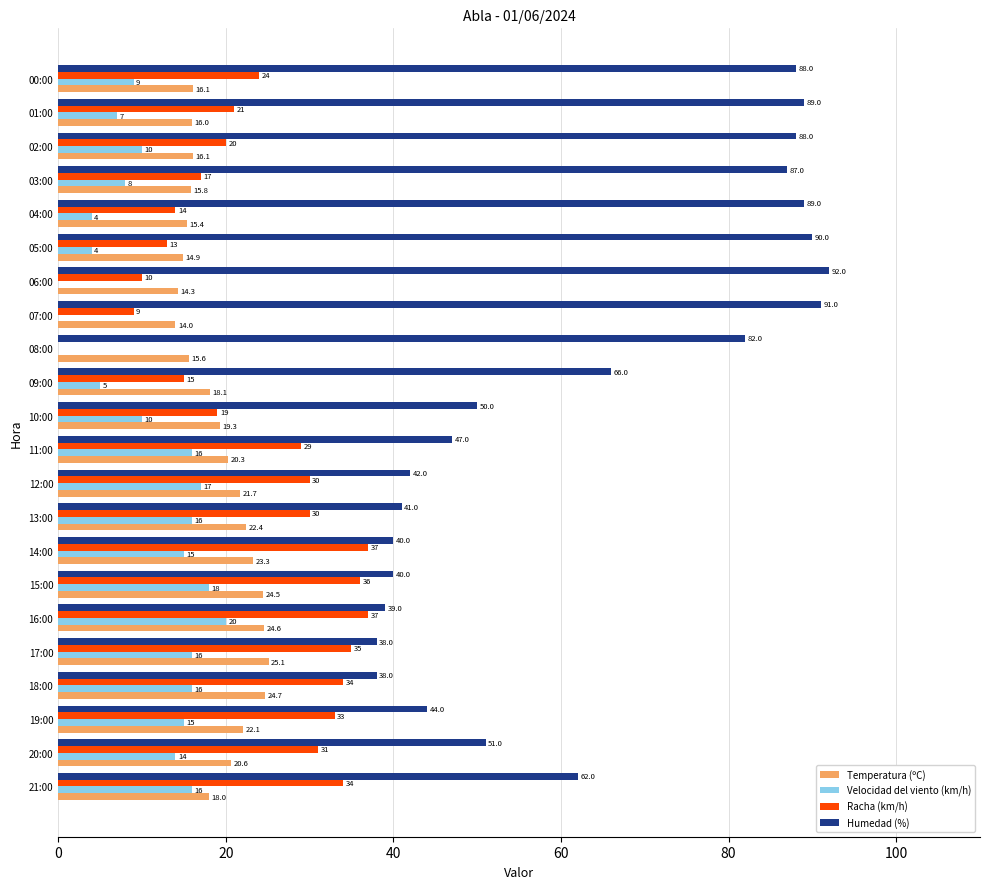

Is the value of Racha (km/h) at 03:00 greater than the value of Temperatura (ºC) at 03:00?

Yes